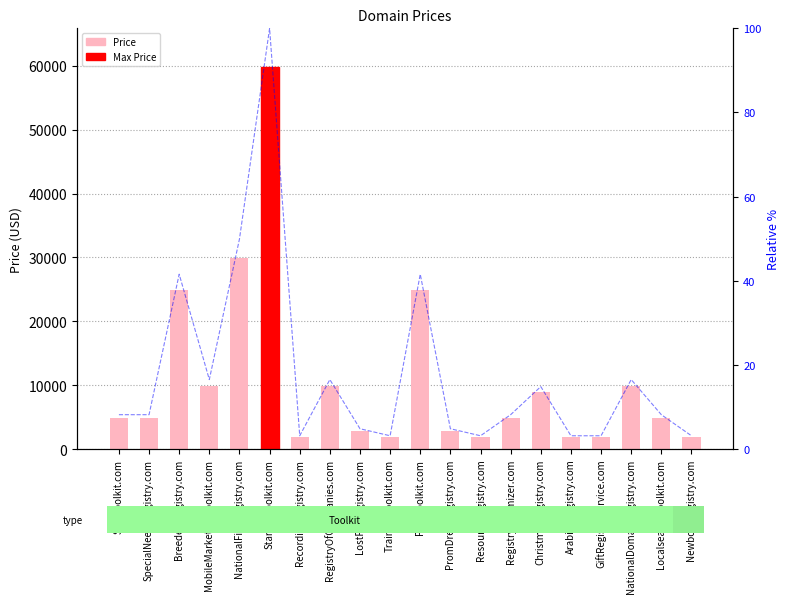

Rank the series by their average value, from lowest to highest.

Relative %, Price